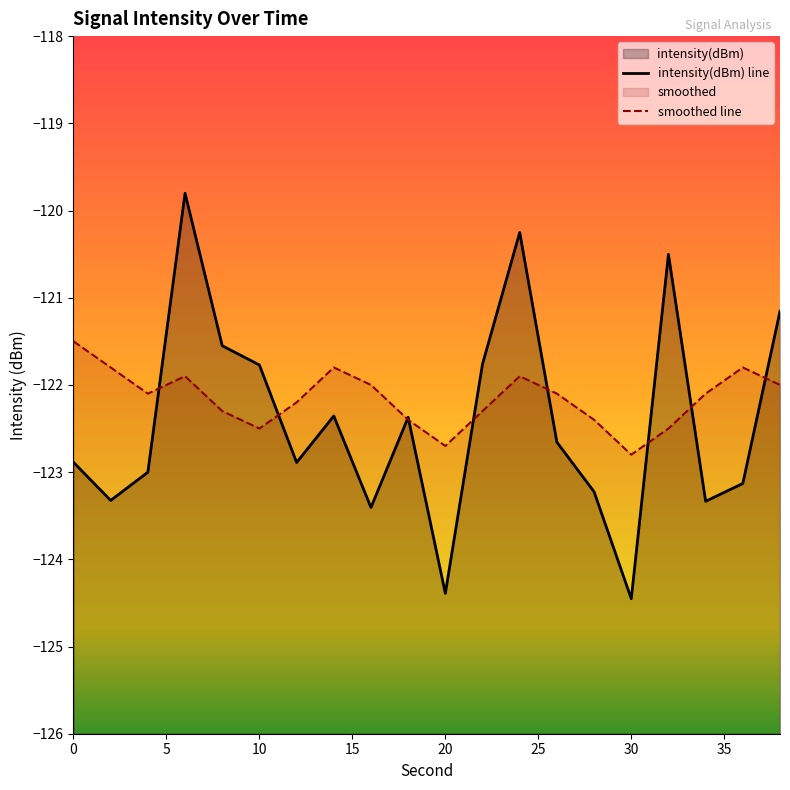

At which label does smoothed reach its minimum?

30